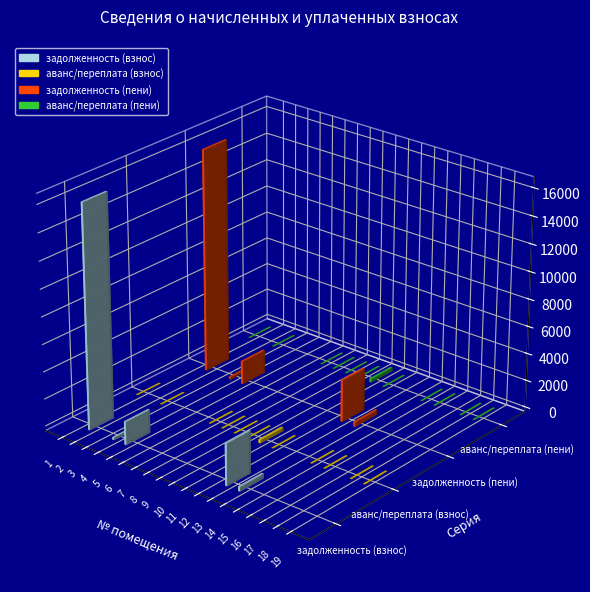

Reading left to right, list all the values displayed in this chart.

задолженность (взнос): 1=0.0	2=16429.5	3=0.0	4=183.5	5=1714.5	6=0.0	7=0.0	8=0.0	9=0.0	10=0.0	11=0.0	12=0.0	13=3091.4	14=349.5	15=0.0	16=0.0	17=0.0	18=0.0	19=0.0
аванс/переплата (взнос): 1=0.6	2=0.0	3=0.3	4=0.0	5=0.0	6=0.0	7=0.6	8=0.4	9=0.0	10=0.6	11=263.8	12=0.1	13=0.0	14=0.0	15=0.7	16=0.3	17=0.0	18=0.1	19=0.3
задолженность (пени): 1=0.0	2=16429.5	3=0.0	4=183.5	5=1714.5	6=0.0	7=0.0	8=0.0	9=0.0	10=0.0	11=0.0	12=0.0	13=3091.4	14=349.5	15=0.0	16=0.0	17=0.0	18=0.0	19=0.0
аванс/переплата (пени): 1=0.6	2=0.0	3=0.3	4=0.0	5=0.0	6=0.0	7=0.6	8=0.4	9=0.0	10=0.6	11=263.8	12=0.1	13=0.0	14=0.0	15=0.7	16=0.3	17=0.0	18=0.1	19=0.3